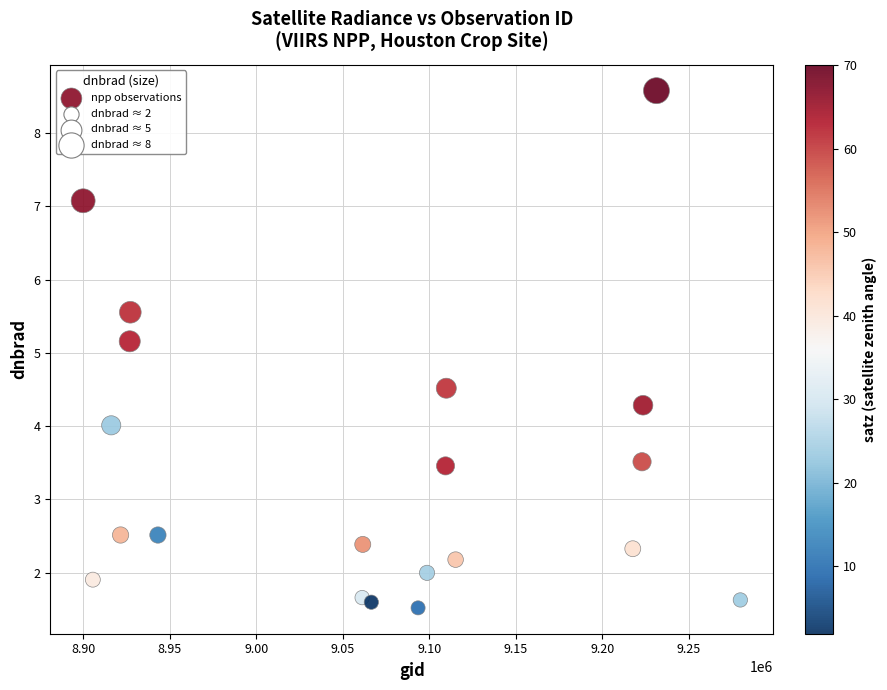

What is the range of Y values (max minus min)?

7.1